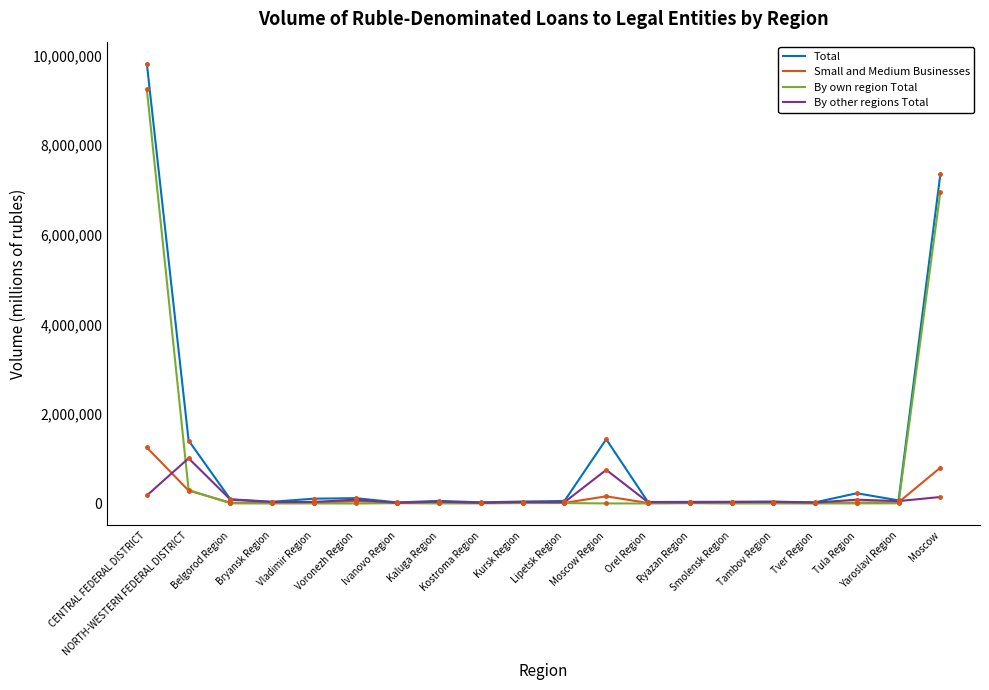

What is the highest value of the By other regions Total series?

1009517